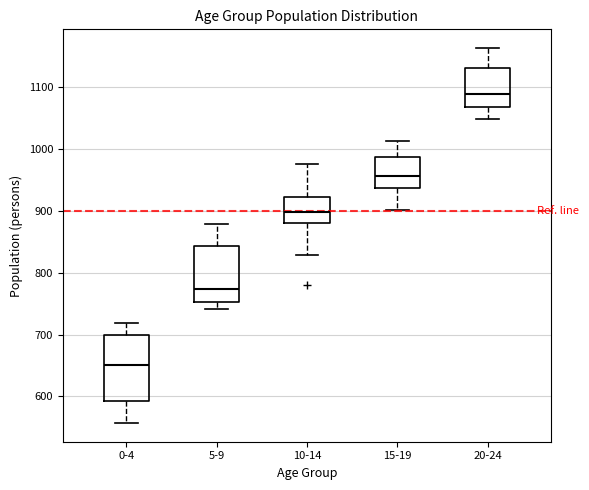

Comparing the boxes themselves (not the whiskers), which one is the tallest?

0-4